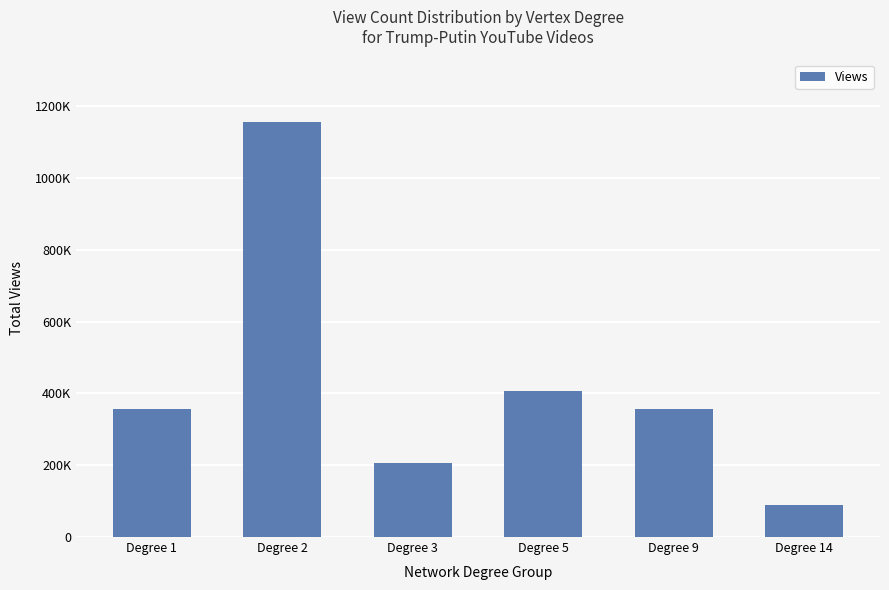

What is the average value?

428611